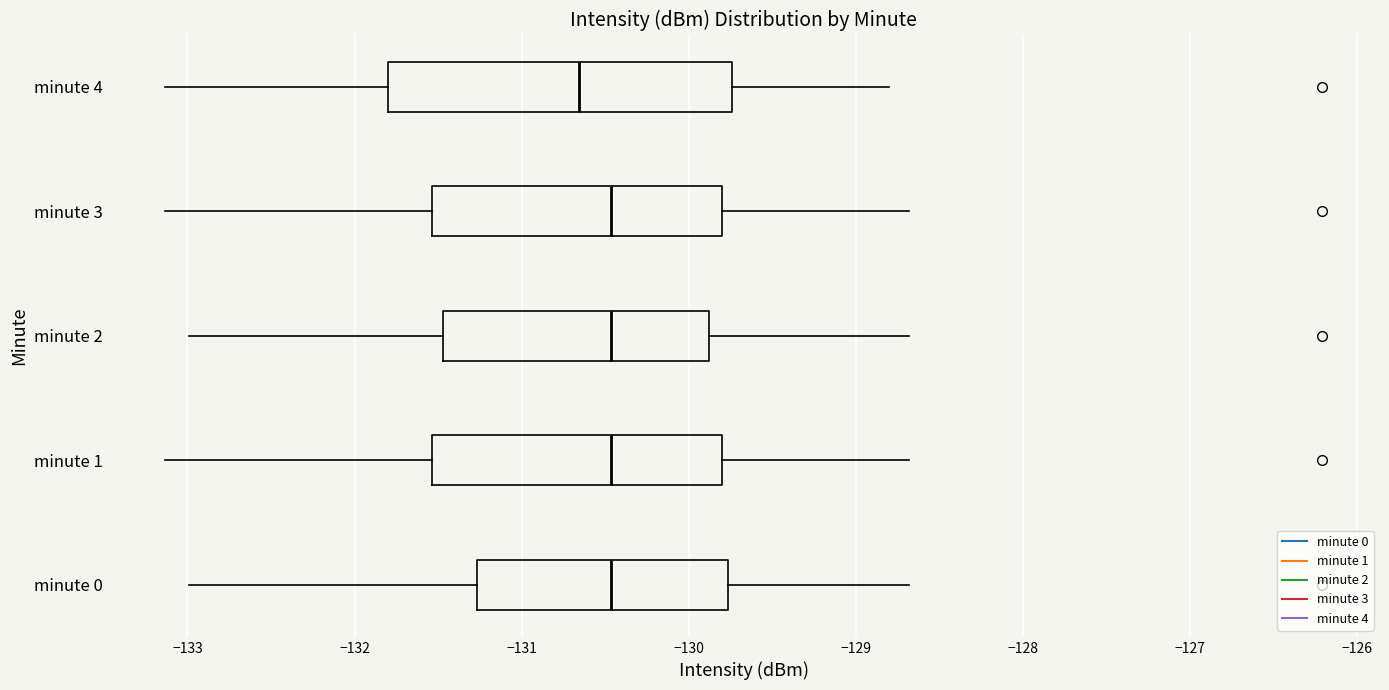

Reading bottom to top, read every box against the x-axis: the position of its median line, the range the box covers, and the ends of its whiskers. The values are not printed on the chart, so give them approximately, as read against the axis.

minute 0: median -130.5, box -131.3 to -129.8, whiskers -133.0 to -128.7
minute 1: median -130.5, box -131.5 to -129.8, whiskers -133.1 to -128.7
minute 2: median -130.5, box -131.5 to -129.9, whiskers -133.0 to -128.7
minute 3: median -130.5, box -131.5 to -129.8, whiskers -133.1 to -128.7
minute 4: median -130.7, box -131.8 to -129.7, whiskers -133.1 to -128.8